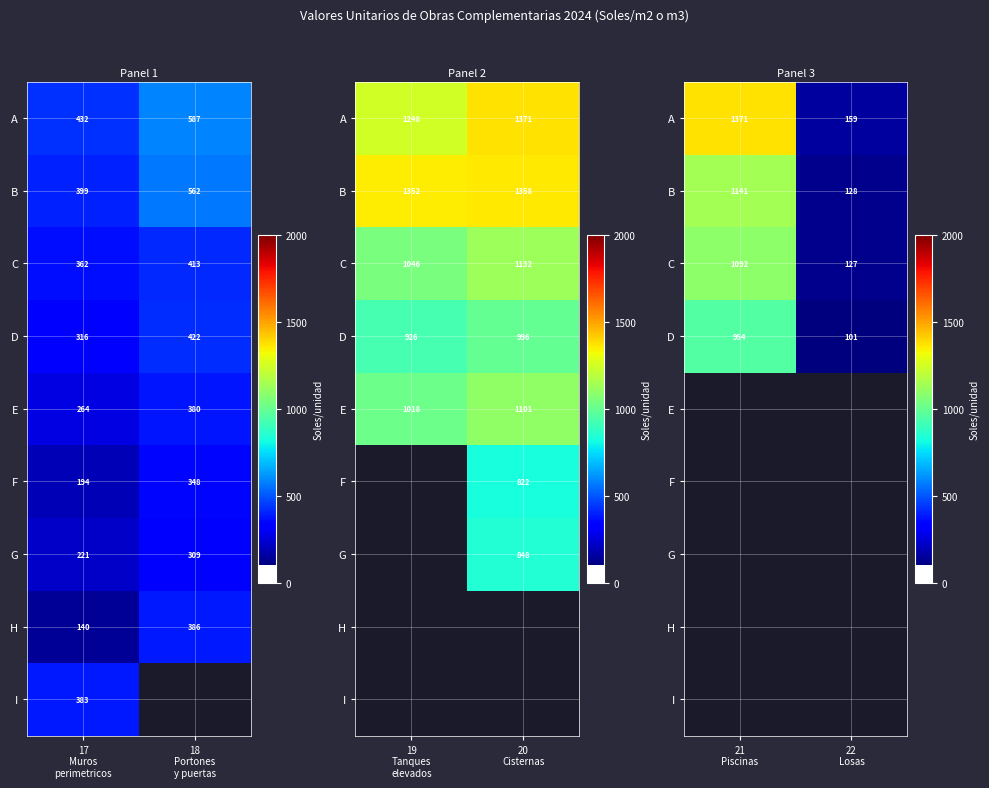

At how many categories does at least one series exceed 447?

1